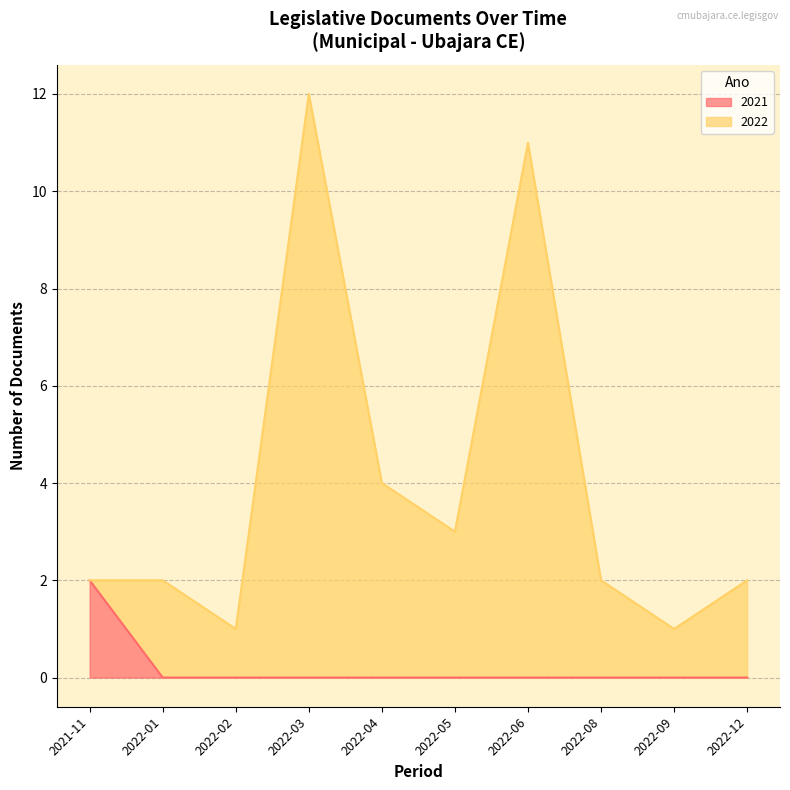

The chart shows a value of 4 at 2022-12. True or false?

False